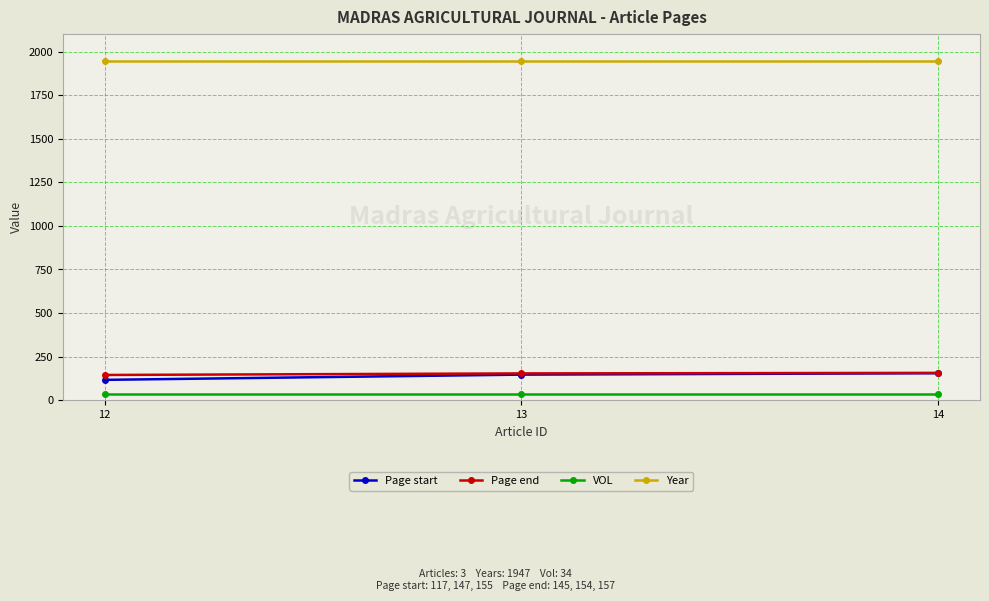

Does the chart have visible grid lines?

Yes